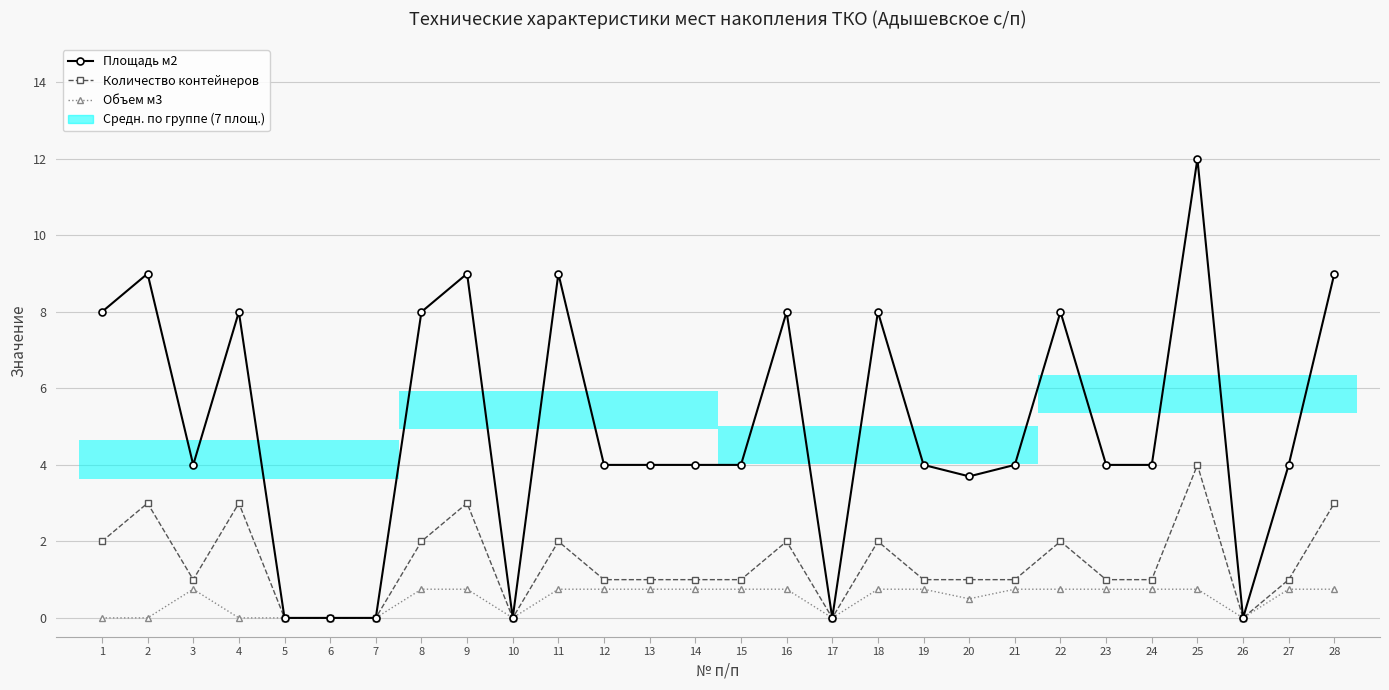

Count the Объем м3 values in the range 0 to 1.

28